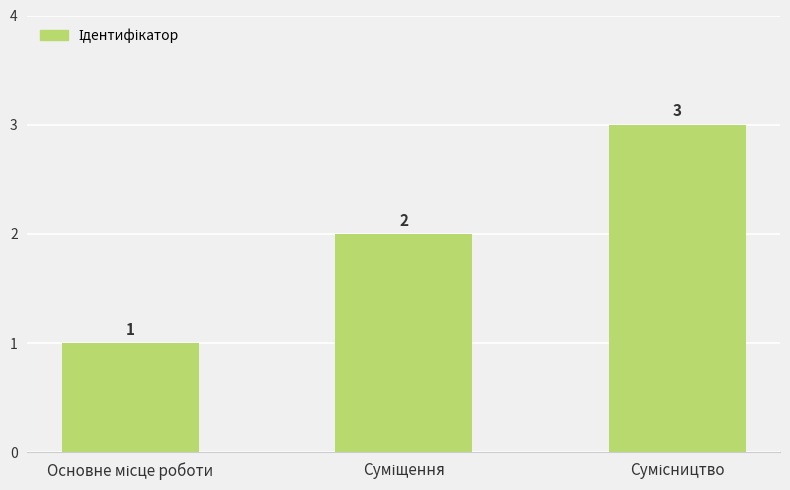

What is the sum of all values?

6